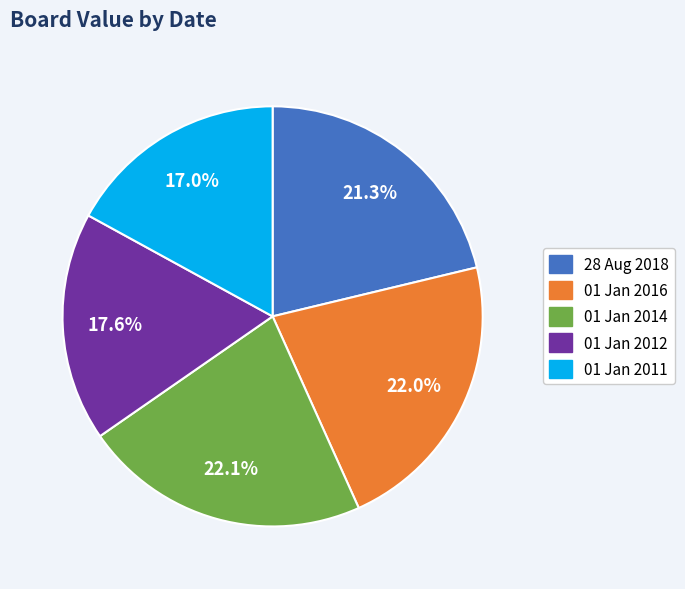

What is the smallest slice in the pie chart?

01 Jan 2011